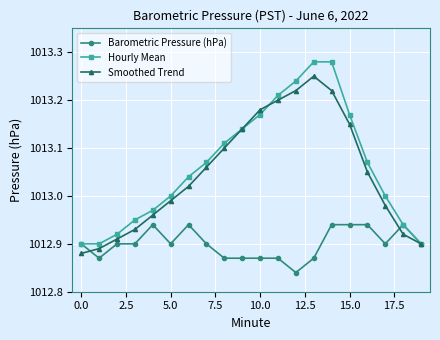

True or false: Smoothed Trend has more than 0 interior local peaks.

True